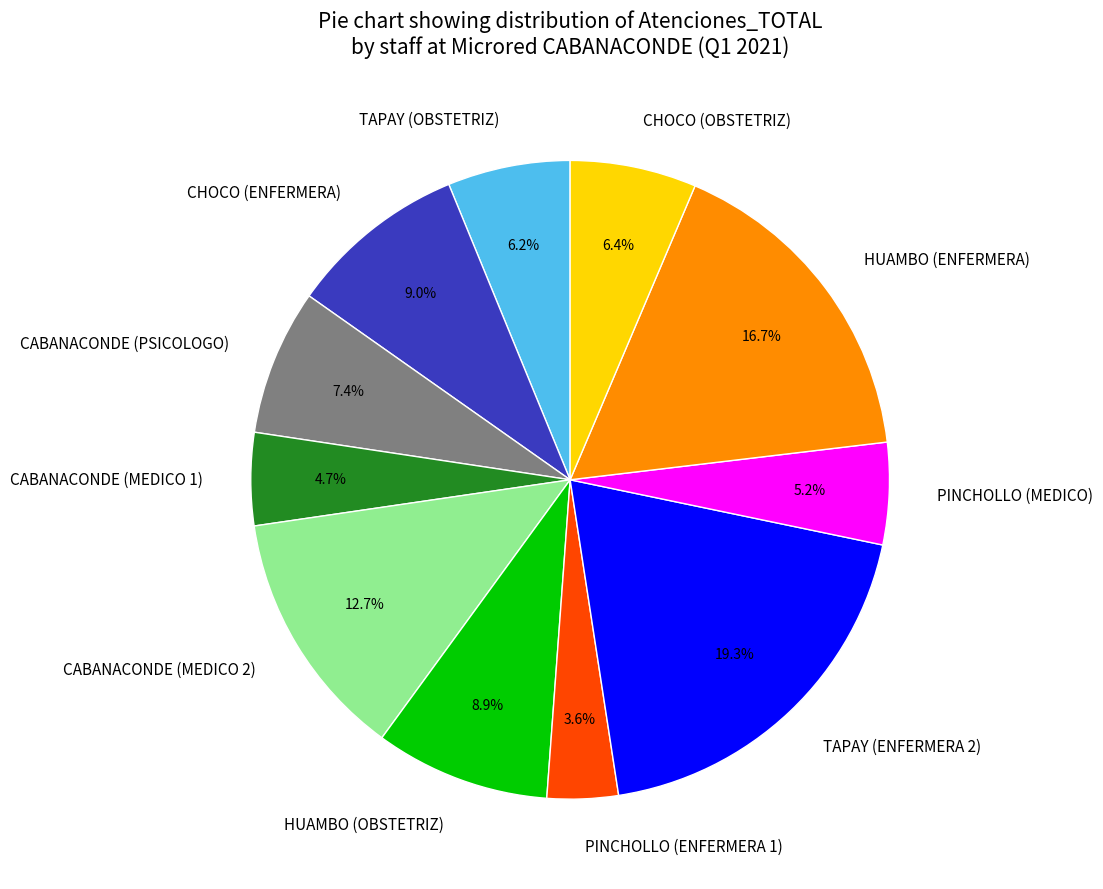

To the nearest percent, what percentage of the pie is CABANACONDE (PSICOLOGO)?

7%